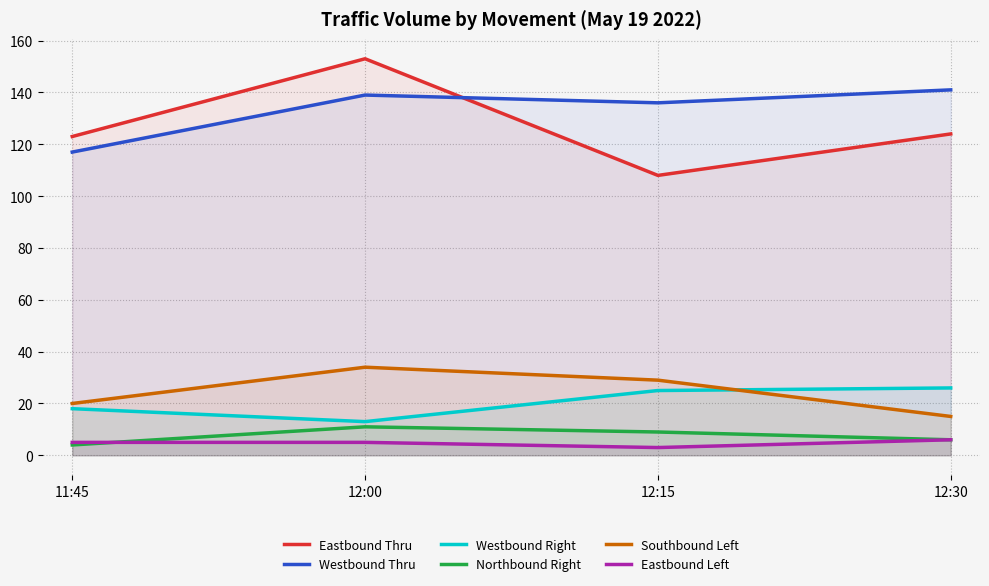

Does the chart display data point markers on the line(s)?

No